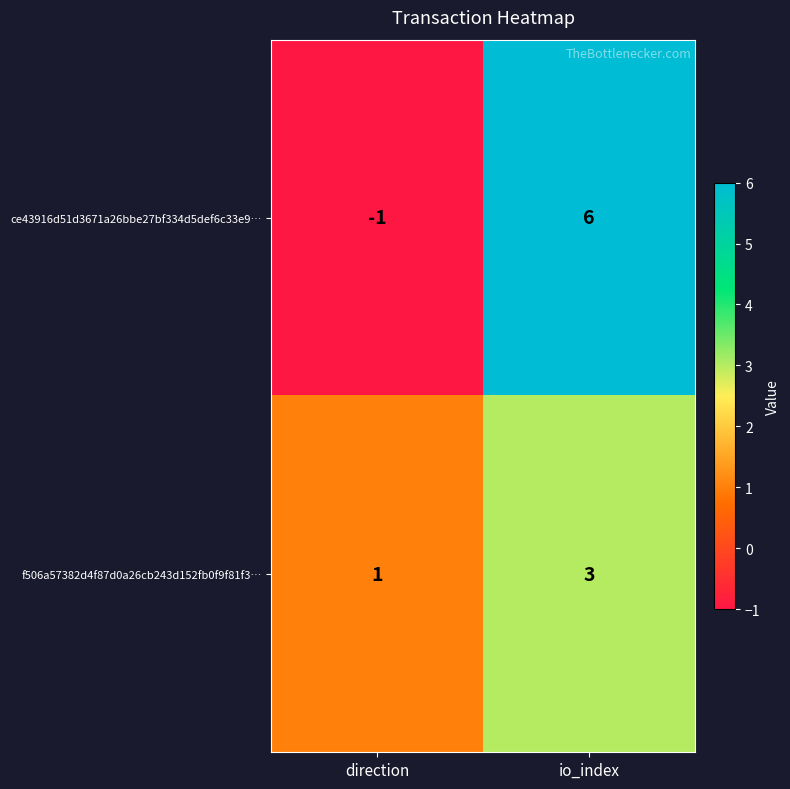

At which label is ce43916d51d3671a26bbe27bf334d5def6c33e9… closest to 2?

direction